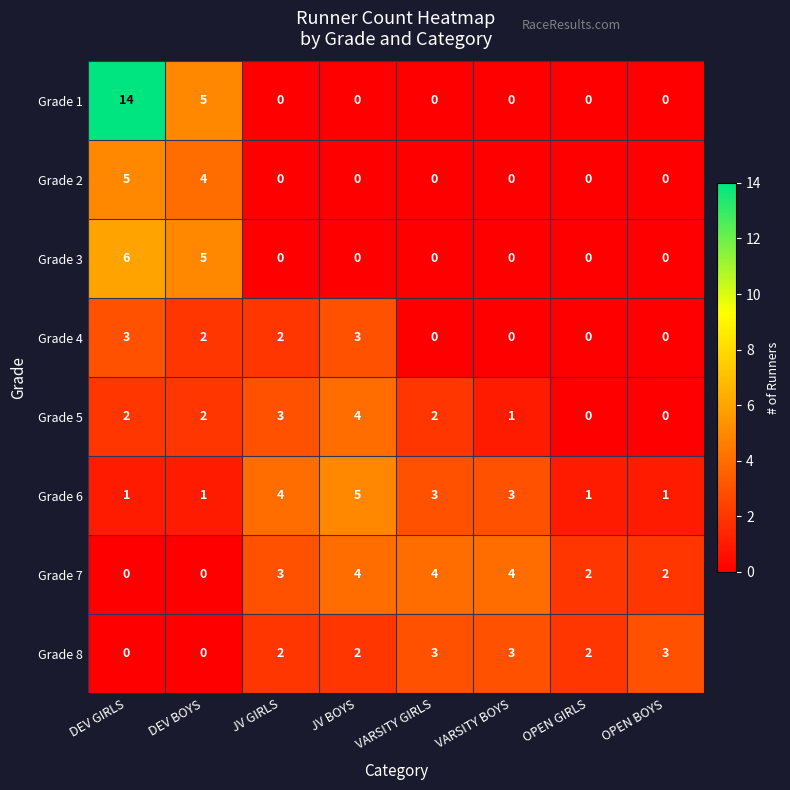

What is the difference between the maximum and minimum values in the Grade 3 series?

6